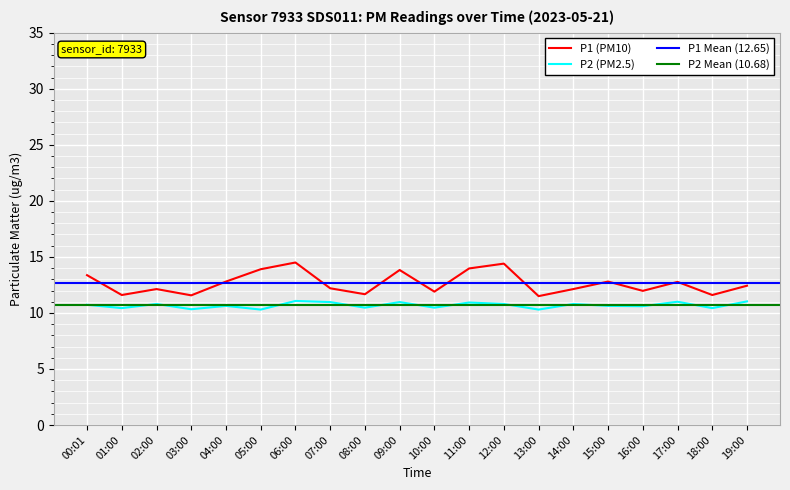

What is the maximum value shown in the chart?

14.5